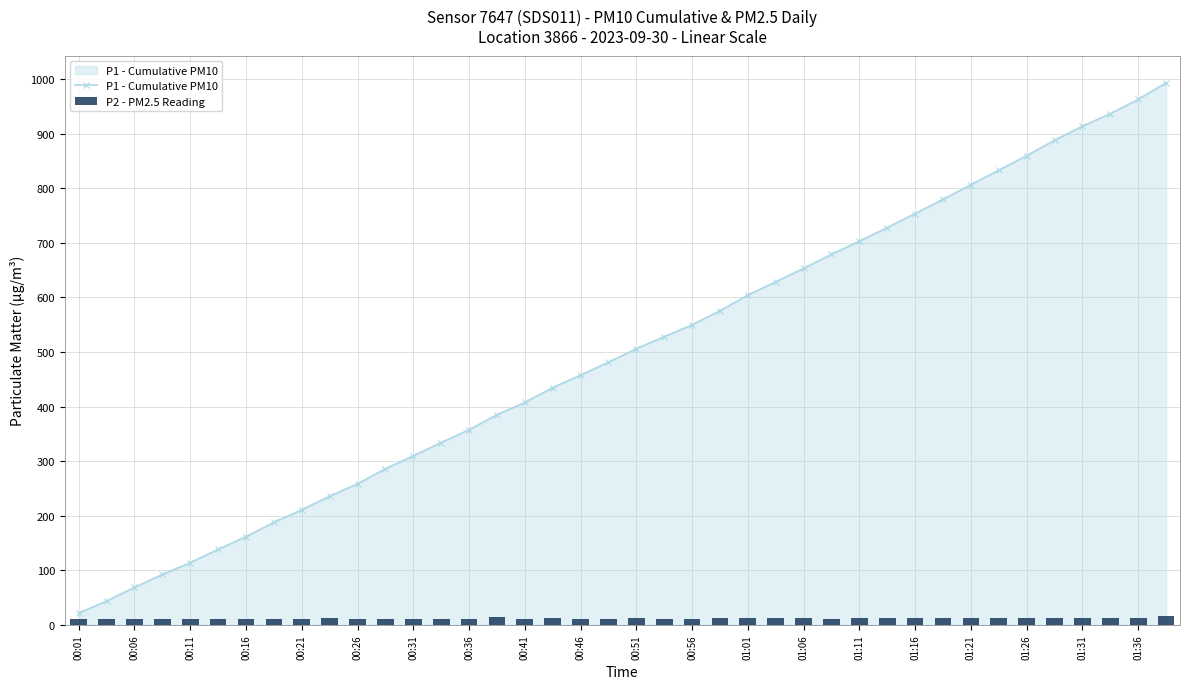

How many data points does each series have?

40